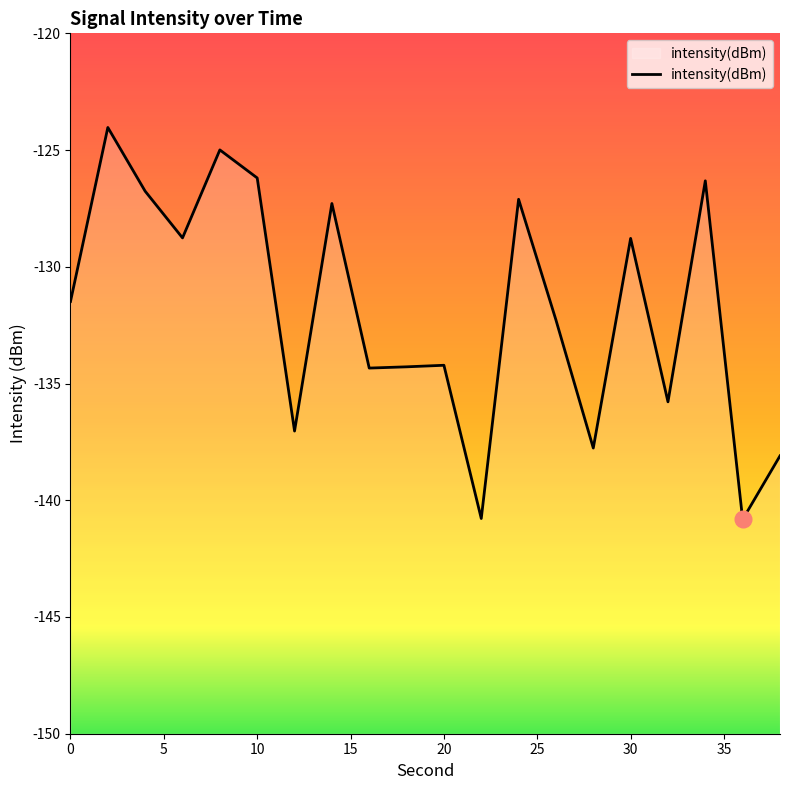

What is the greatest value displayed?

-124.0